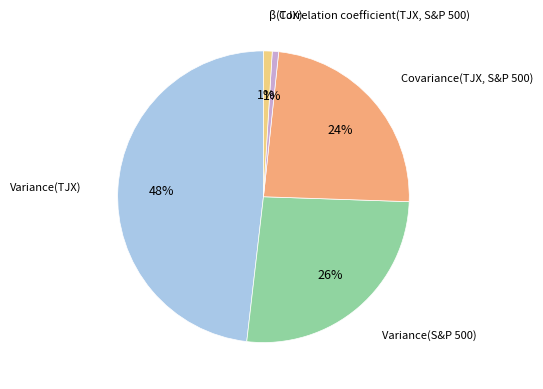

What is the largest slice in the pie chart?

Variance(TJX)